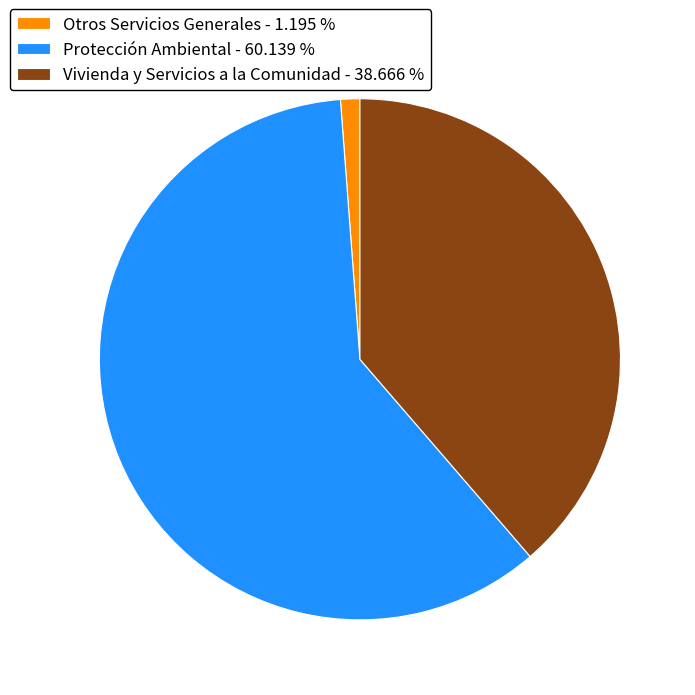

What is the largest slice in the pie chart?

Protección Ambiental - 60.139 %